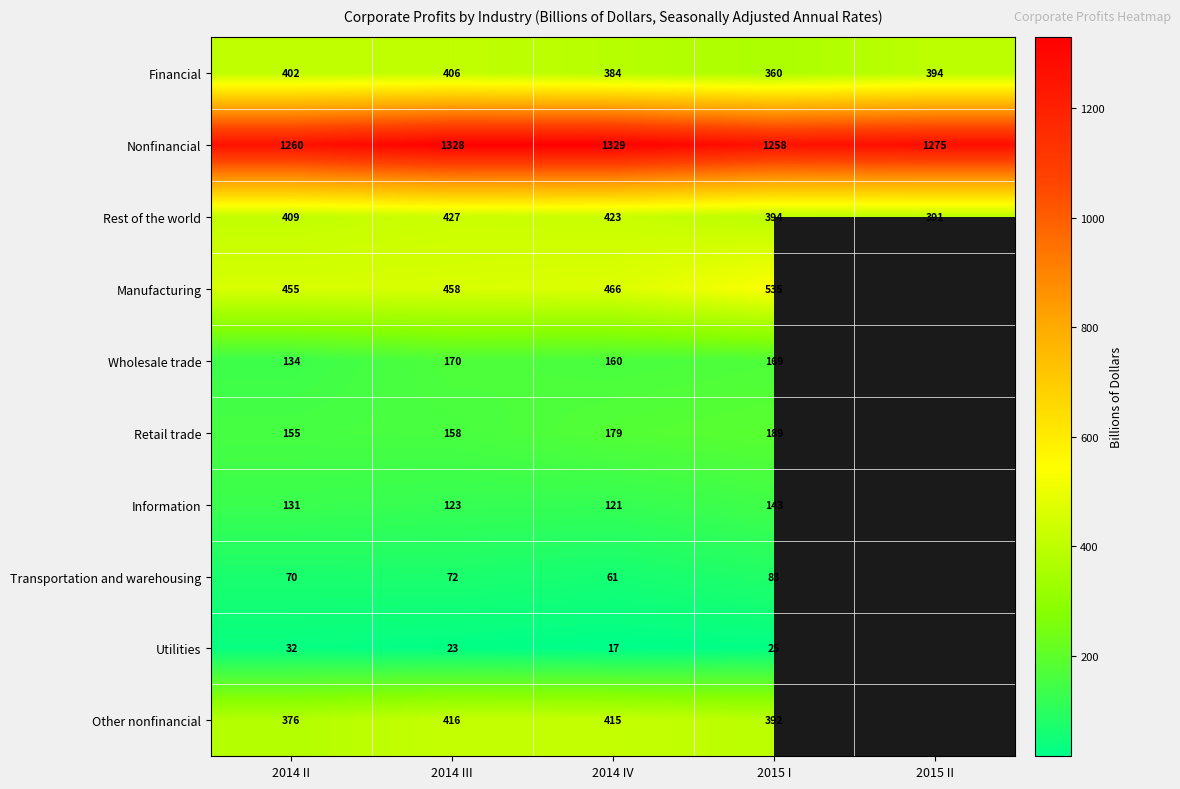

What is the difference between the second highest and minimum values in the Rest of the world series?

32.0